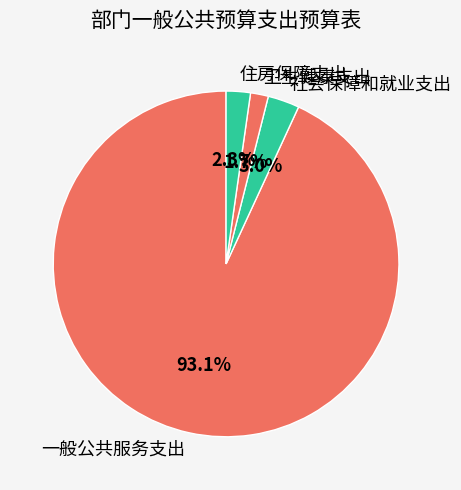

To the nearest percent, what portion does 卫生健康支出 represent?

2%